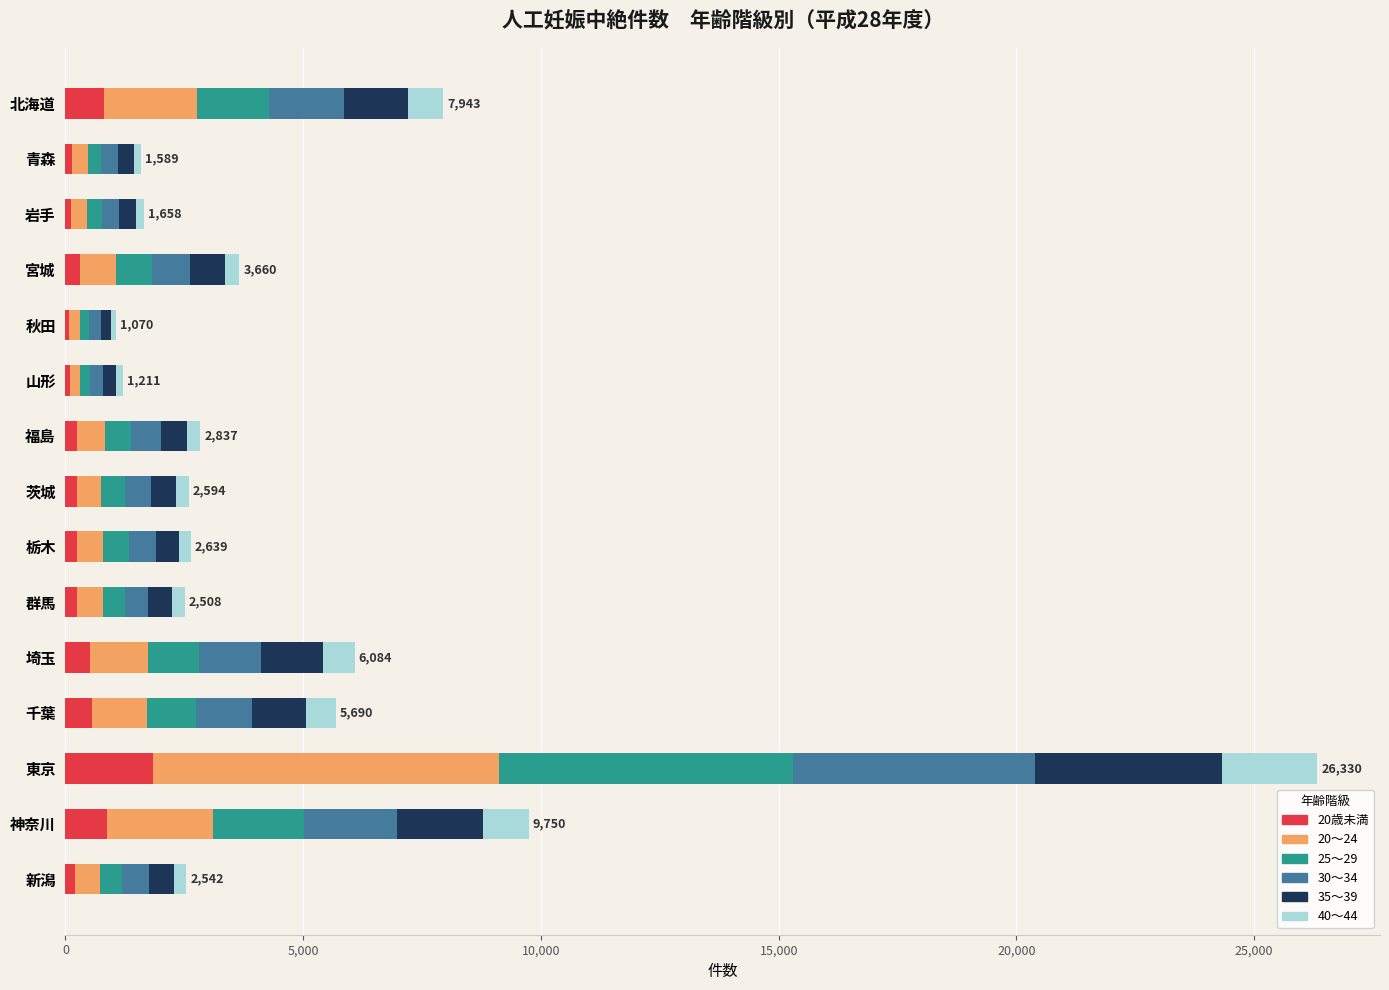

The 20歳未満 series shows 907 at 東京. True or false?

False